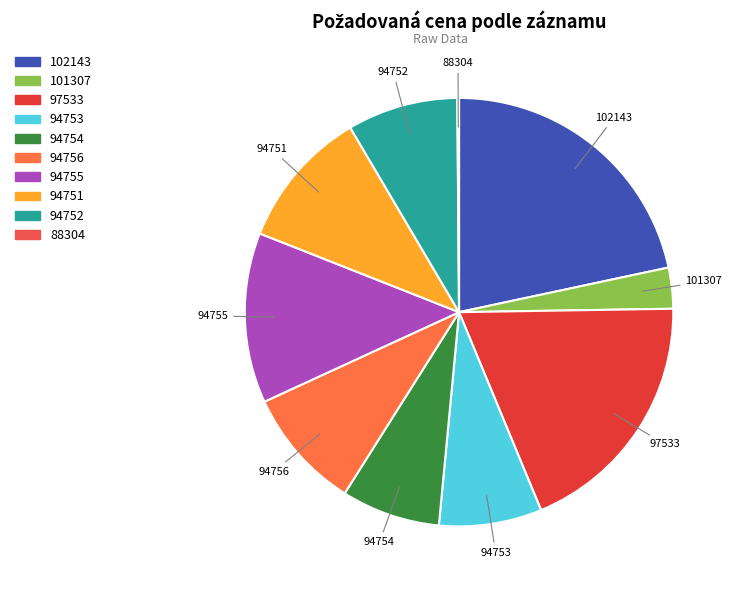

Is the sum of 94753 and 97533 greater than half?

No